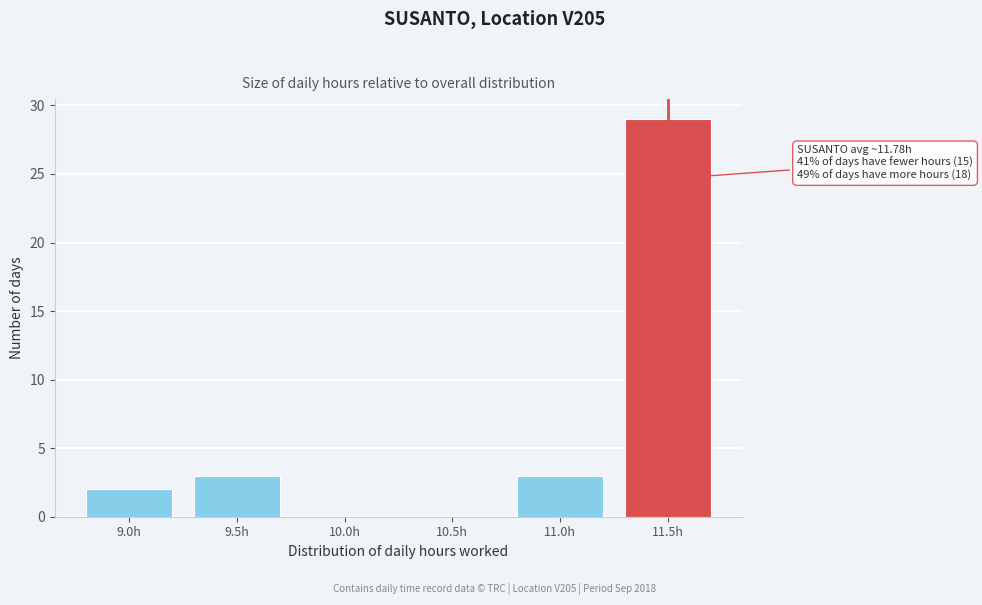

Reading left to right, what are all the values shown in this chart?

9.0h=2	9.5h=3	10.0h=0	10.5h=0	11.0h=3	11.5h=29